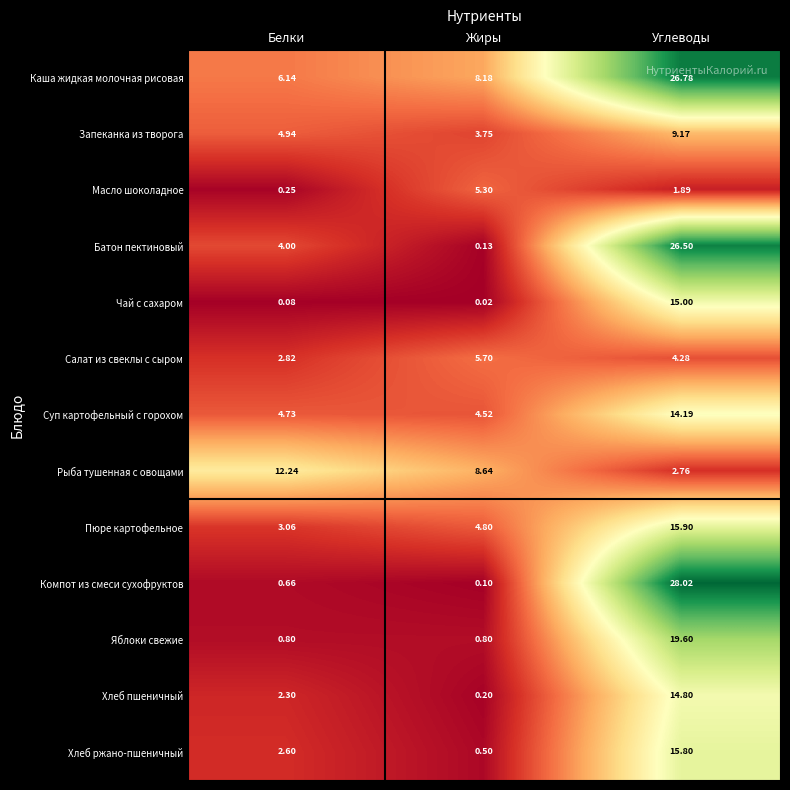

At which category does the chart reach its minimum across all series?

Жиры